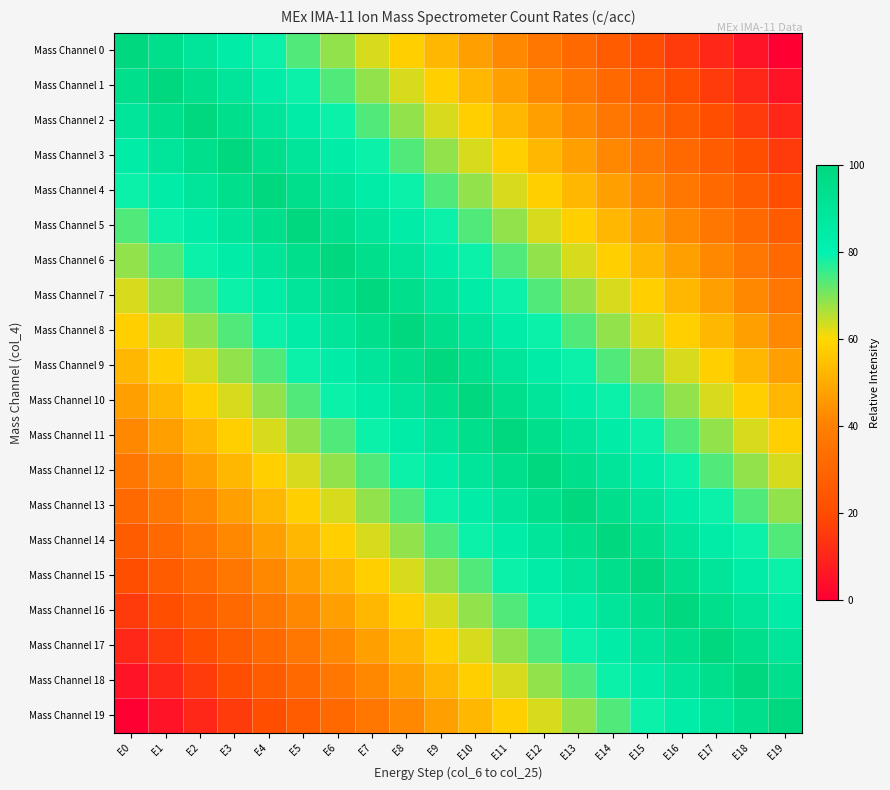

What is the difference between the highest and lowest values at E16?

84.2